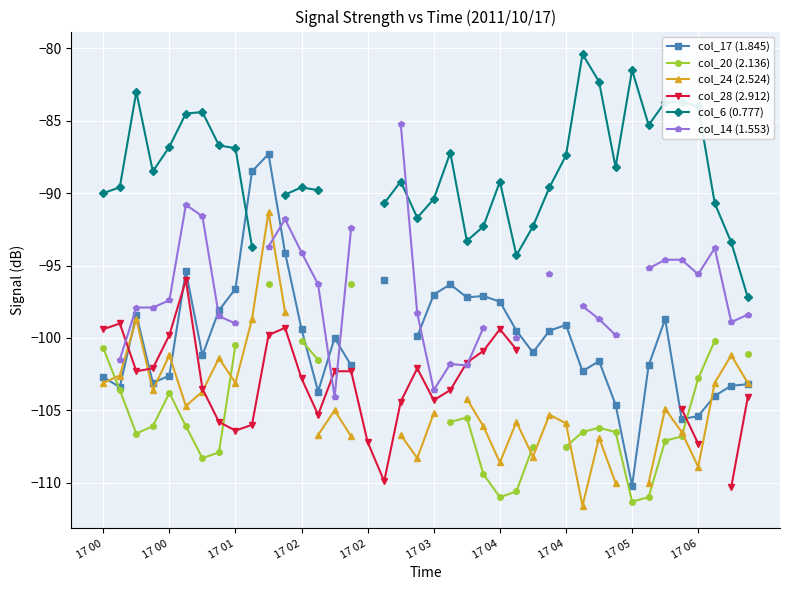

What is the maximum value shown in the chart?

-80.4